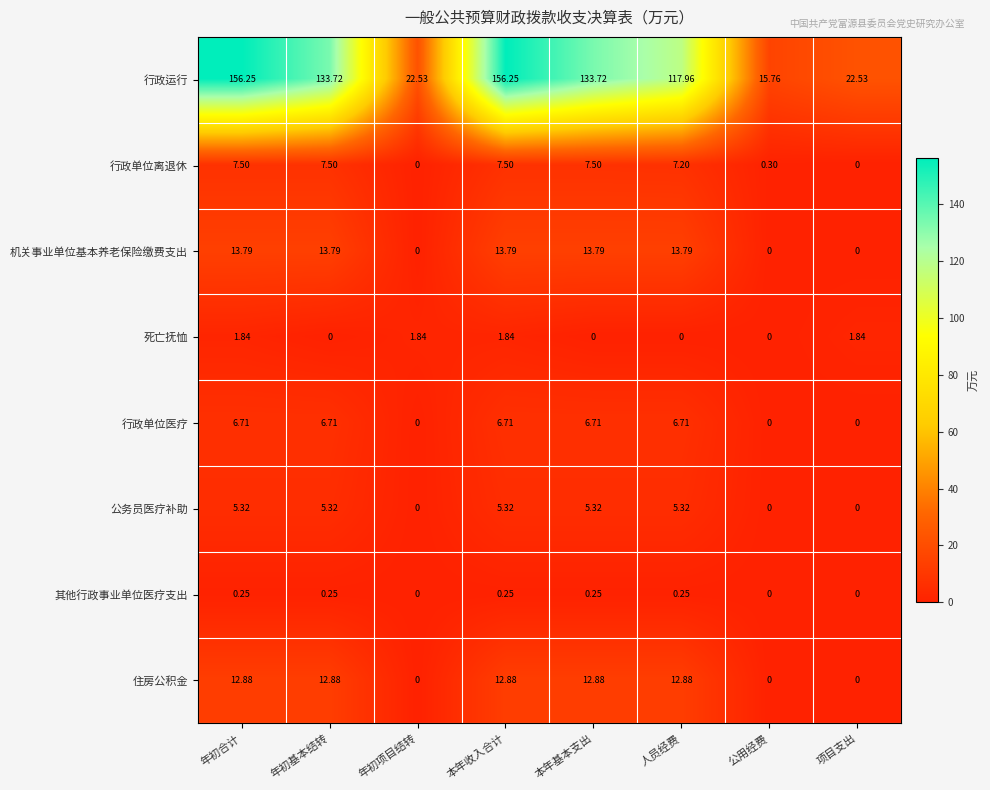

List the series in order of their peak value, lowest first.

其他行政事业单位医疗支出, 死亡抚恤, 公务员医疗补助, 行政单位医疗, 行政单位离退休, 住房公积金, 机关事业单位基本养老保险缴费支出, 行政运行